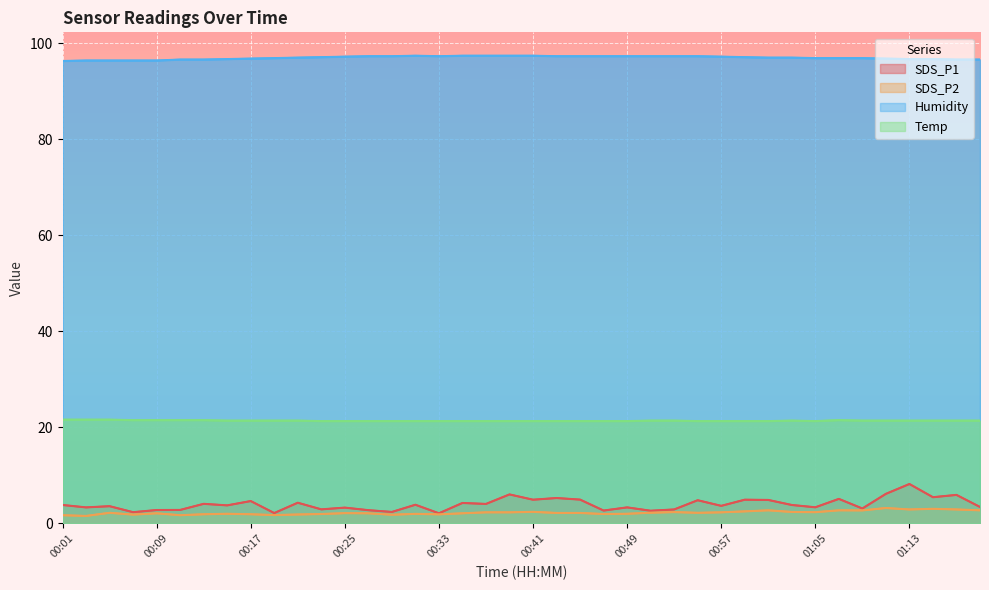

Which series has the largest total across all categories?

Humidity